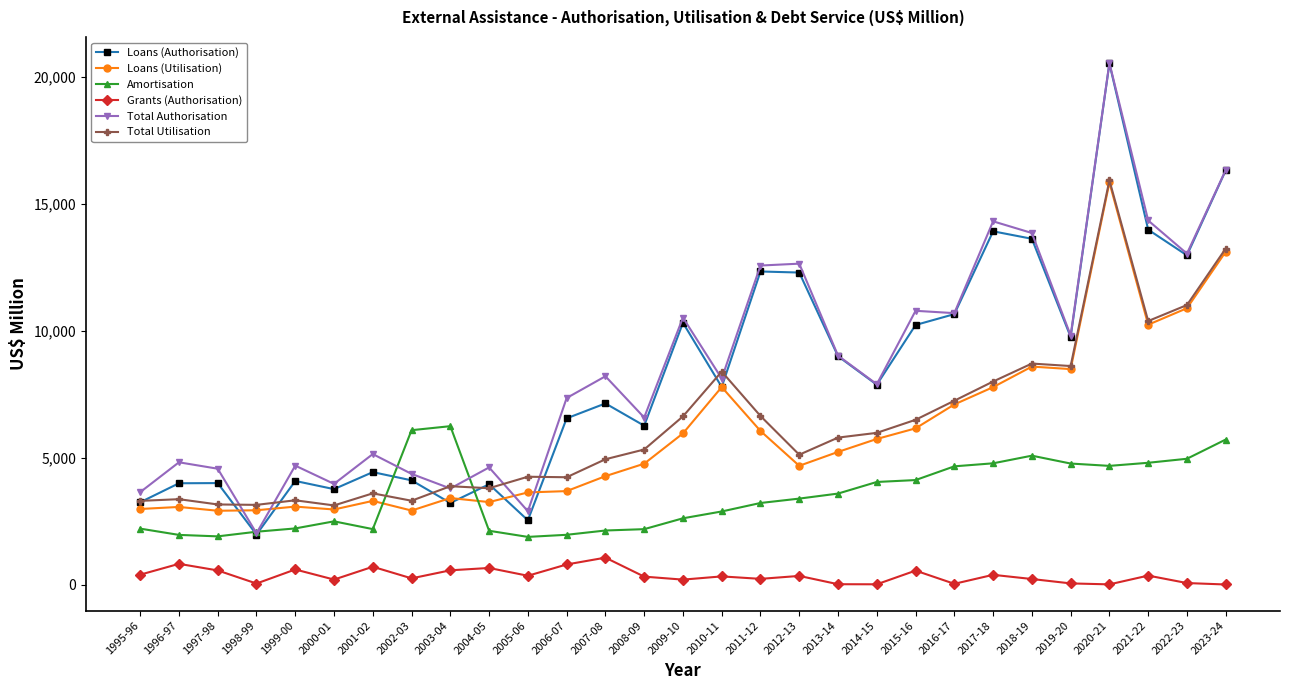

The value of Loans (Authorisation) at 2015-16 is 15022. True or false?

False